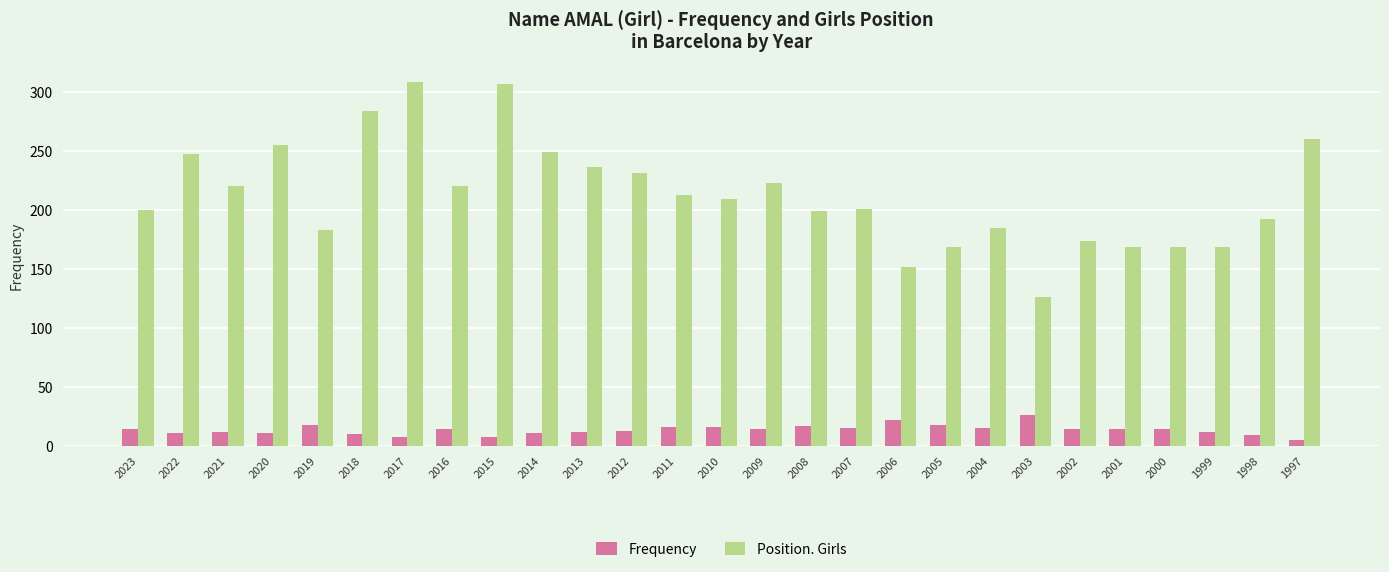

True or false: Position. Girls has a value of 213 at 2017.

False